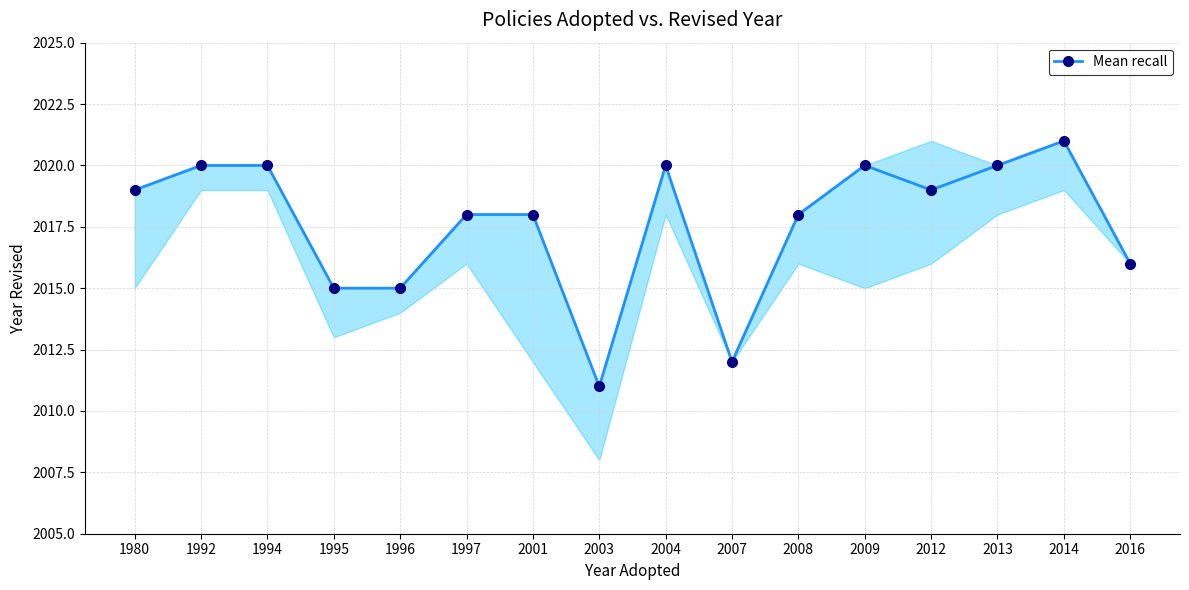

Which category has the highest value across all series?

2014